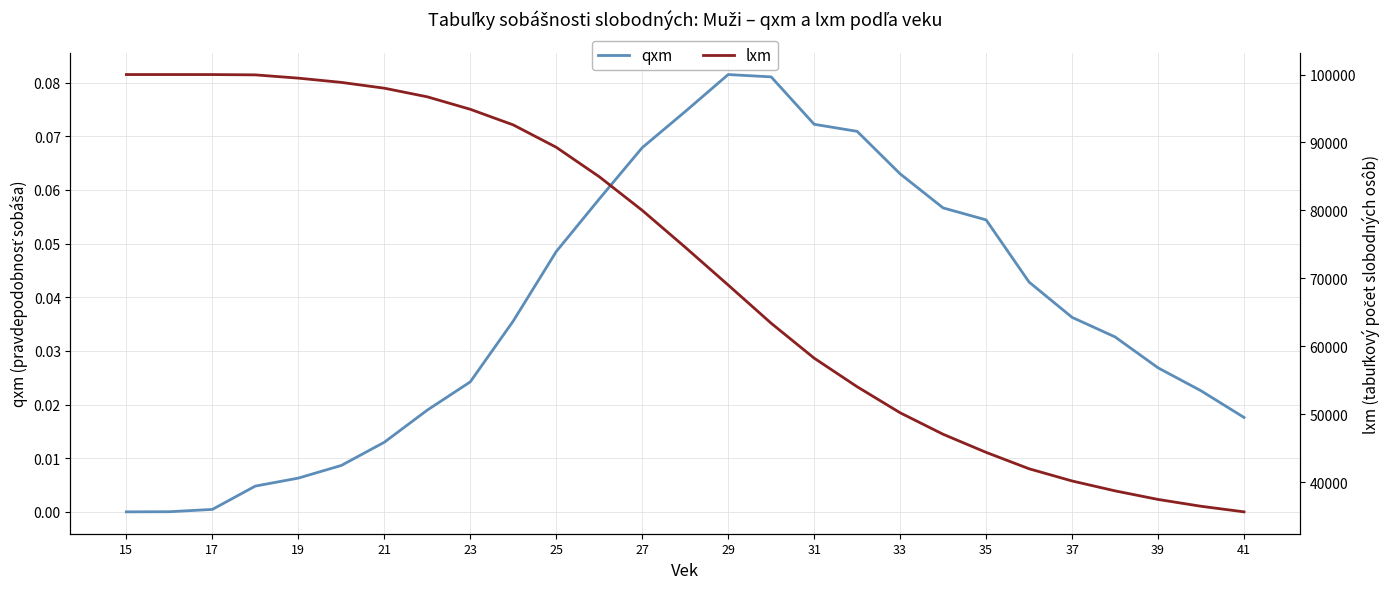

Is it true that qxm equals 0.0 at 35?

False